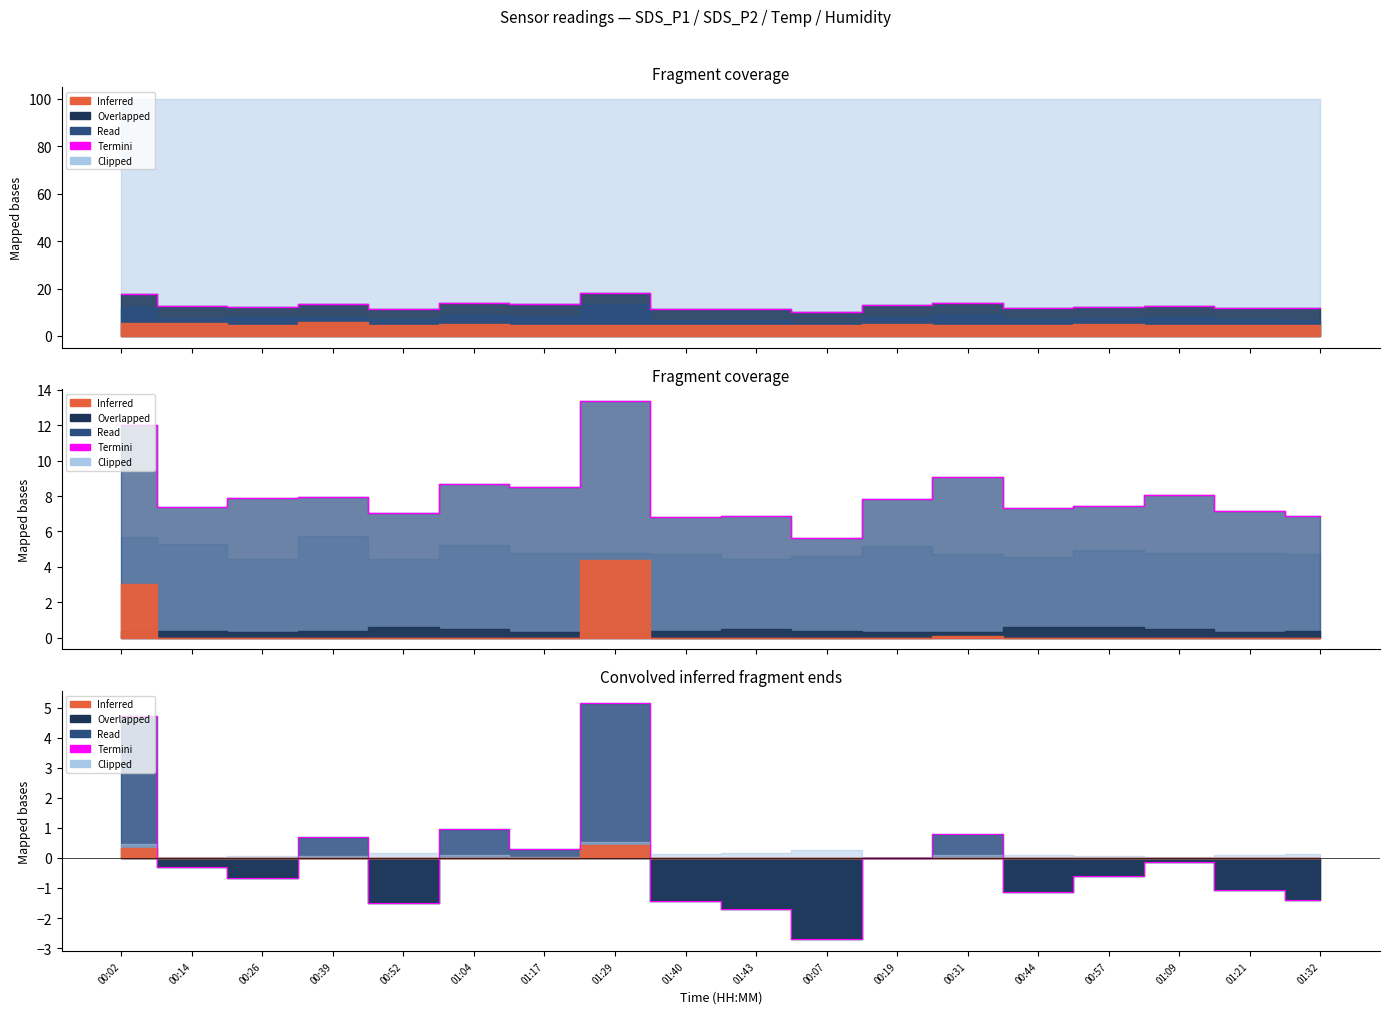

What is the smallest value displayed?

-2.7